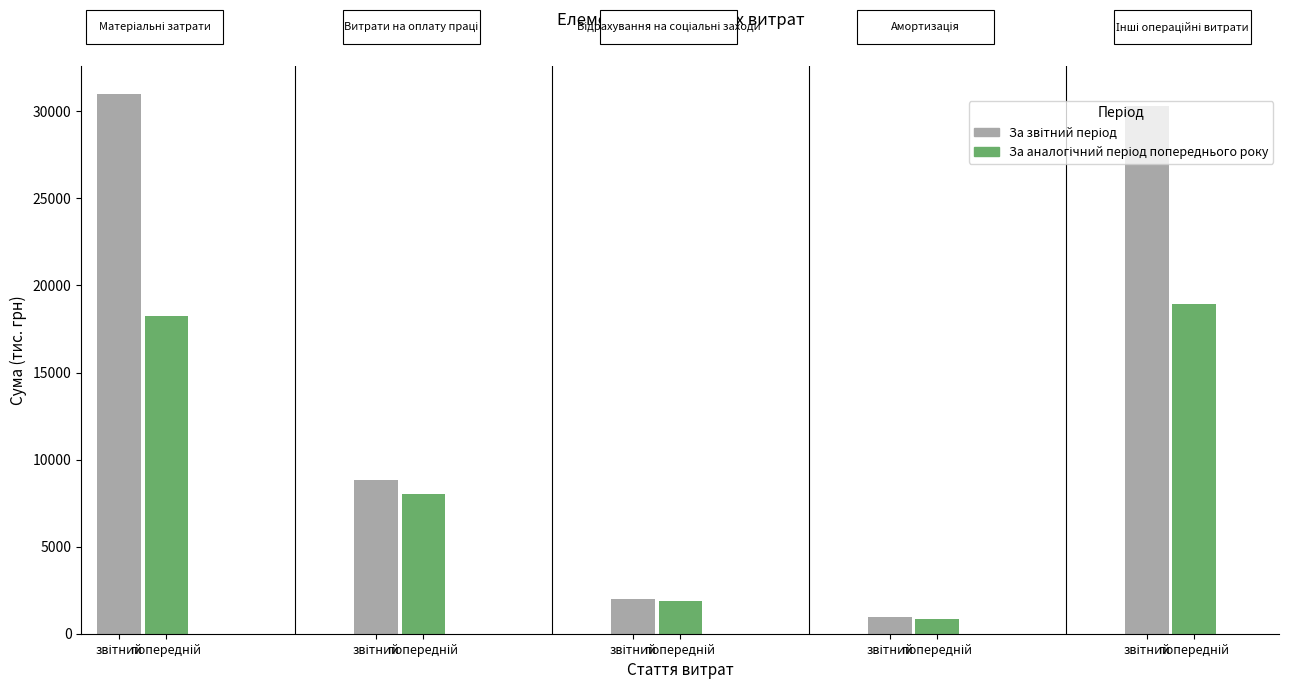

The value of За аналогічний період попереднього року at Інші операційні витрати is 18954. True or false?

True